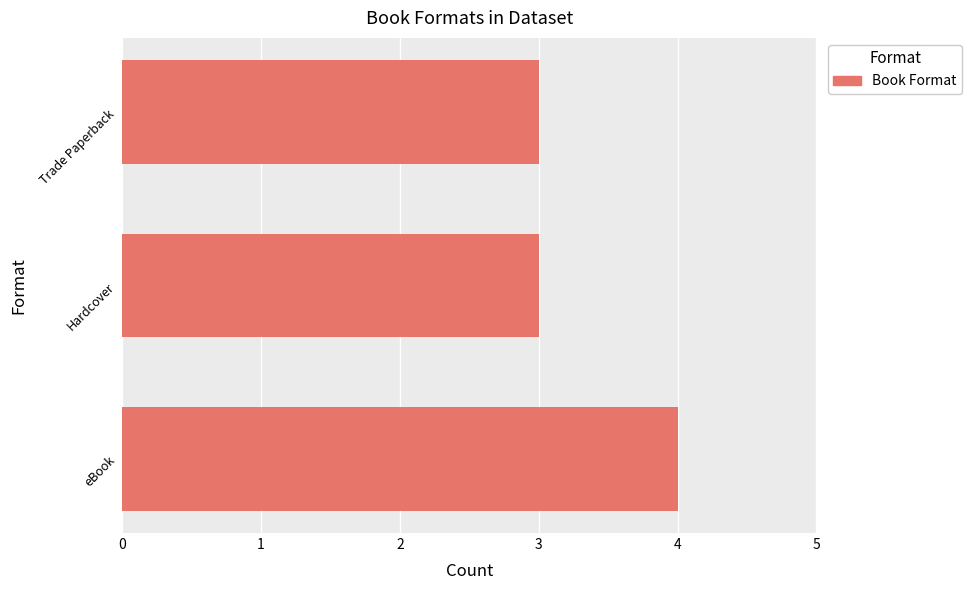

Reading bottom to top, list all the values displayed in this chart.

eBook=4	Hardcover=3	Trade Paperback=3